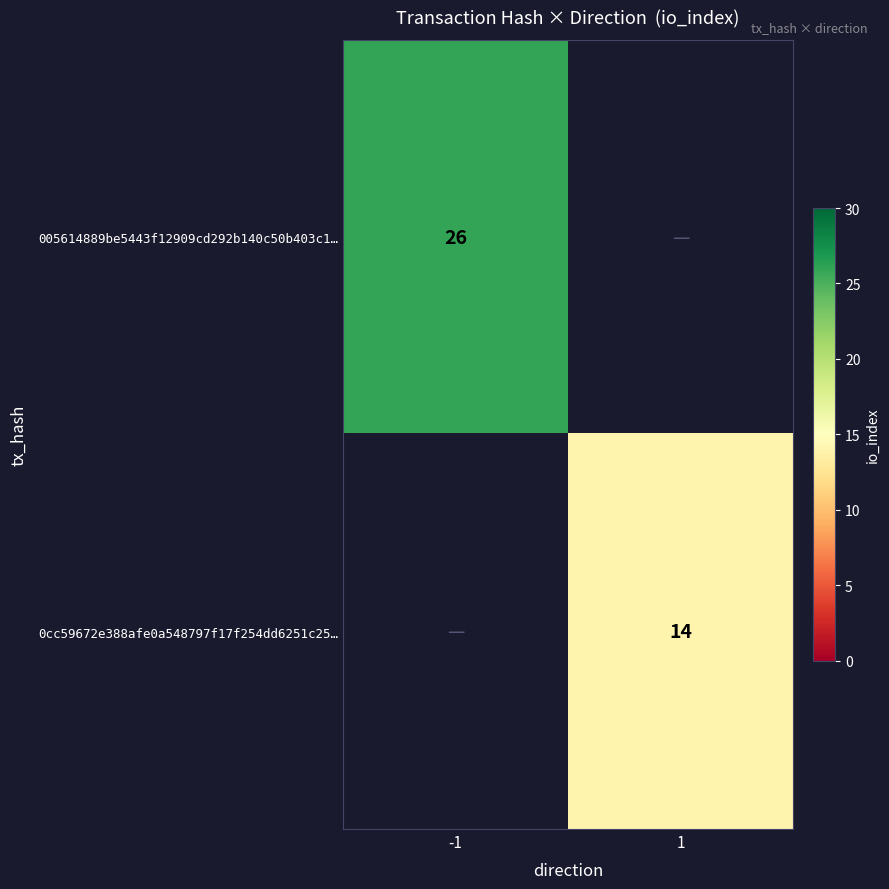

The 0cc59672e388afe0a548797f17f254dd6251c25… series shows 21 at 1. True or false?

False